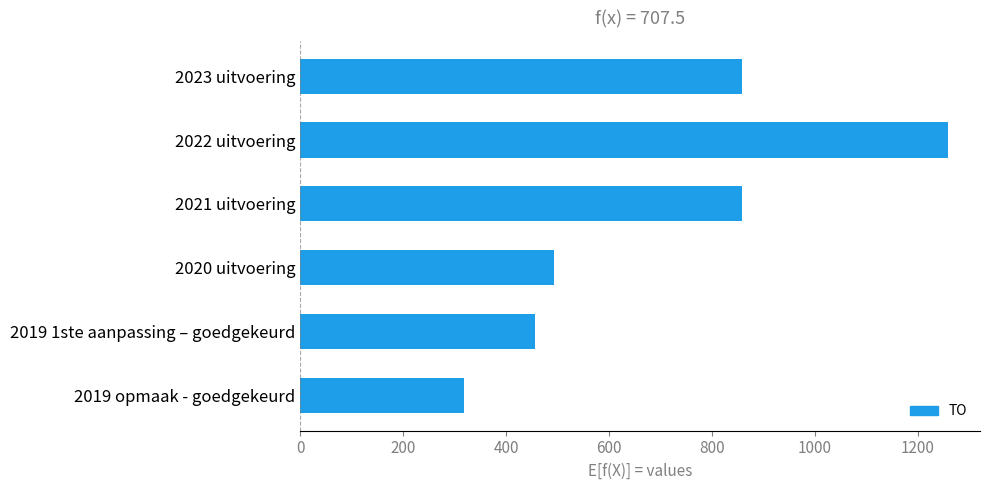

Reading top to bottom, transcribe all the data shown in this chart.

859	1258	859	493	457	319